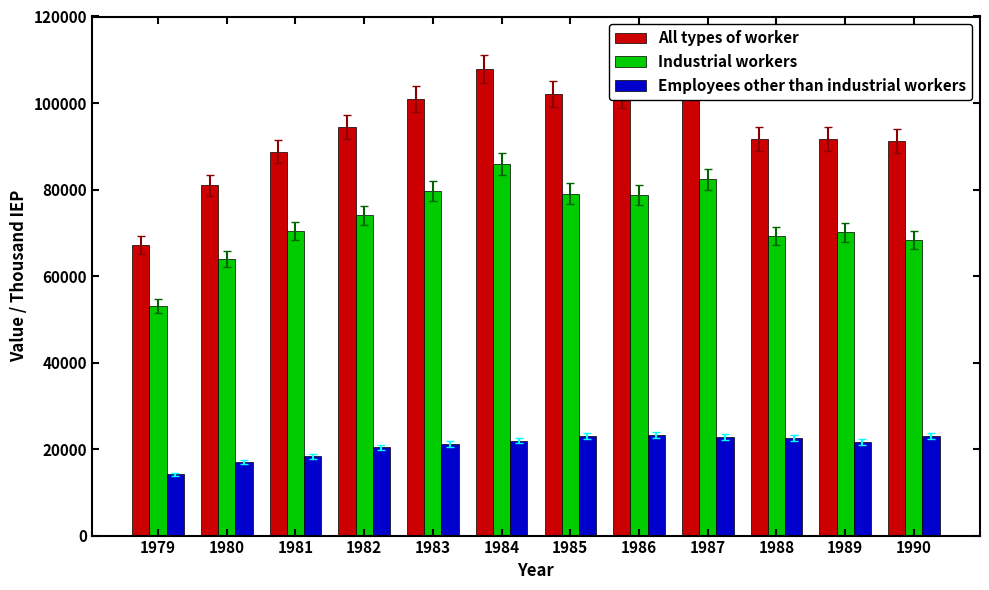

At 1985, list the series in order from smallest to largest.

Employees other than industrial workers, Industrial workers, All types of worker